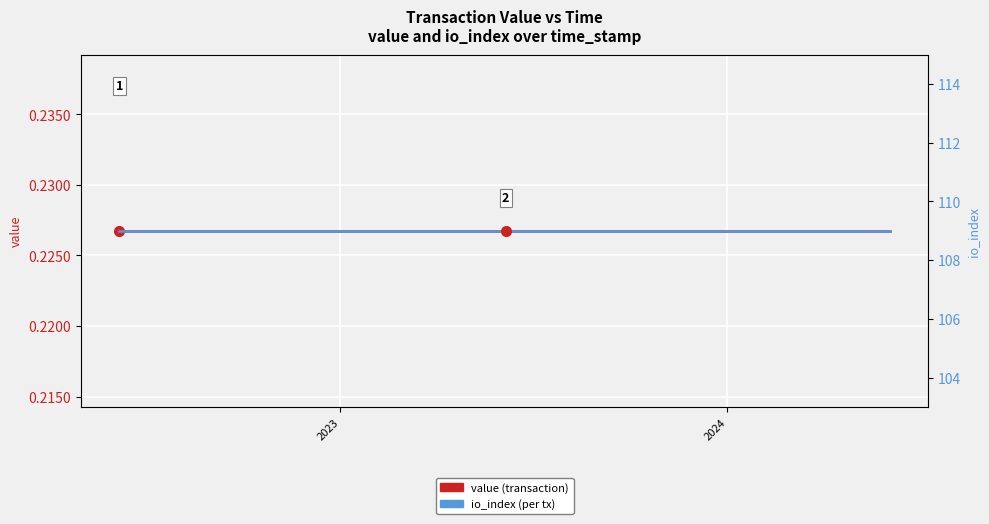

Which series has the largest range (max minus min)?

value (transaction)